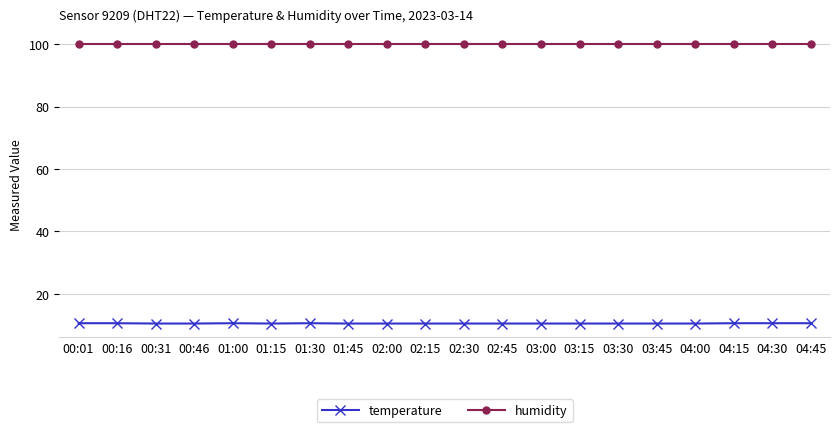

What is the label of the 14th point from the left?

03:15